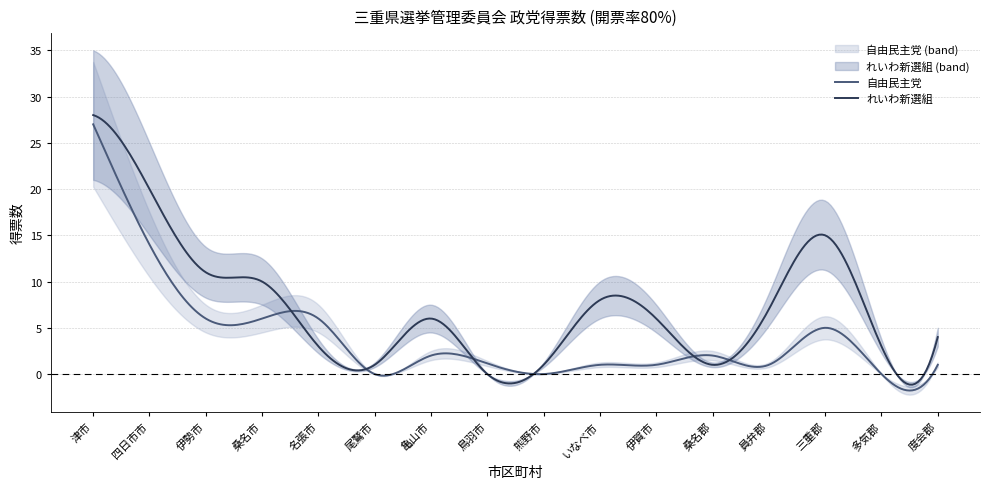

What is the lowest value of the 自由民主党 series?

-1.8